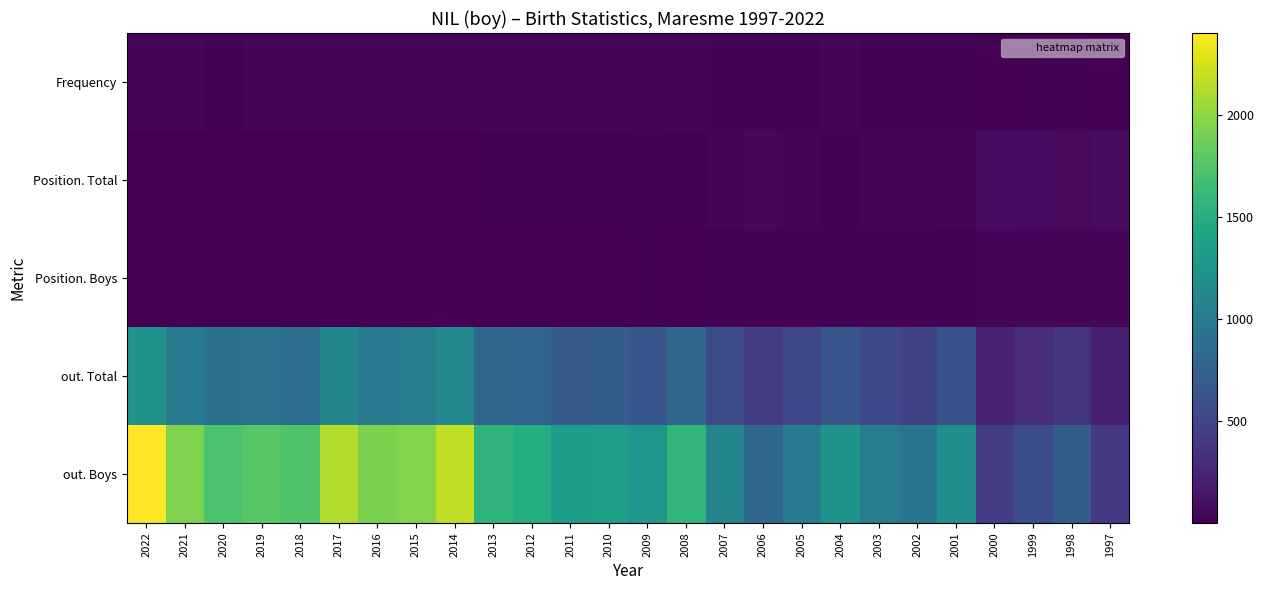

Reading left to right, extract all data points from this chart.

Frequency: 2022=39	2021=31	2020=28	2019=30	2018=30	2017=41	2016=39	2015=40	2014=47	2013=33	2012=34	2011=33	2010=35	2009=33	2008=42	2007=27	2006=21	2005=25	2004=30	2003=23	2002=20	2001=24	2000=9	1999=11	1998=12	1997=7
Position. Total: 2022=1	2021=2	2020=2	2019=5	2018=8	2017=2	2016=4	2015=5	2014=5	2013=16	2012=16	2011=19	2010=17	2009=21	2008=15	2007=37	2006=48	2005=39	2004=28	2003=41	2002=45	2001=35	2000=82	1999=67	1998=61	1997=84
Position. Boys: 2022=1	2021=2	2020=2	2019=4	2018=5	2017=2	2016=3	2015=4	2014=4	2013=10	2012=8	2011=9	2010=9	2009=12	2008=8	2007=19	2006=27	2005=22	2004=14	2003=22	2002=26	2001=18	2000=43	1999=36	1998=32	1997=46
out. Total: 2022=1233	2021=978	2020=904	2019=912	2018=867	2017=1102	2016=1002	2015=1017	2014=1133	2013=802	2012=778	2011=695	2010=708	2009=654	2008=808	2007=555	2006=431	2005=513	2004=642	2003=528	2002=495	2001=606	2000=225	1999=305	1998=364	1997=212
out. Boys: 2022=2403	2021=1941	2020=1726	2019=1779	2018=1741	2017=2127	2016=1929	2015=1953	2014=2173	2013=1560	2012=1487	2011=1340	2010=1361	2009=1260	2008=1582	2007=1093	2006=810	2005=990	2004=1246	2003=1013	2002=943	2001=1203	2000=434	1999=580	1998=710	1997=407